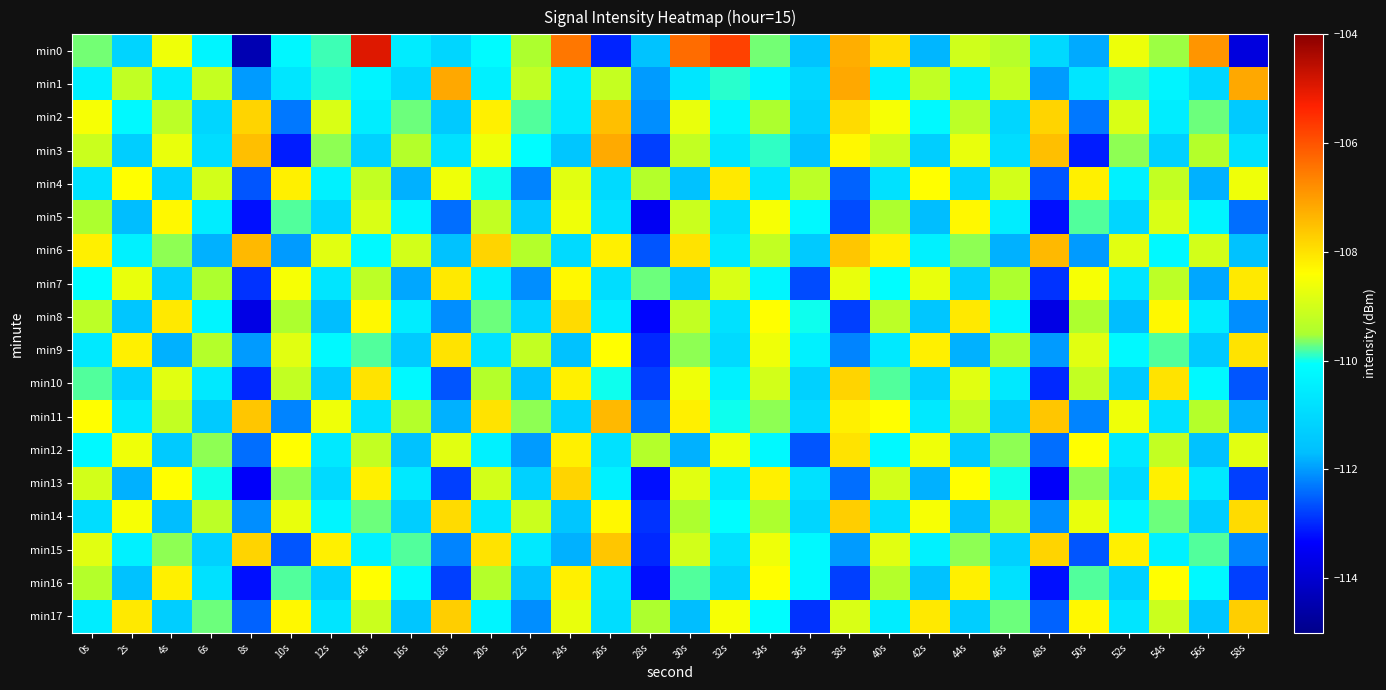

What is the minimum value shown in the chart?

-114.4